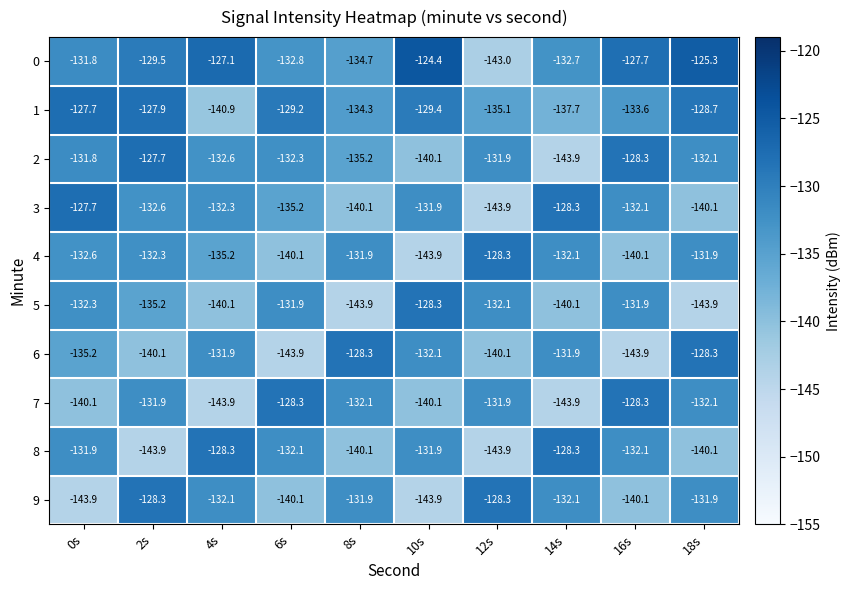

Where is 1 nearest to the value -134?

8s